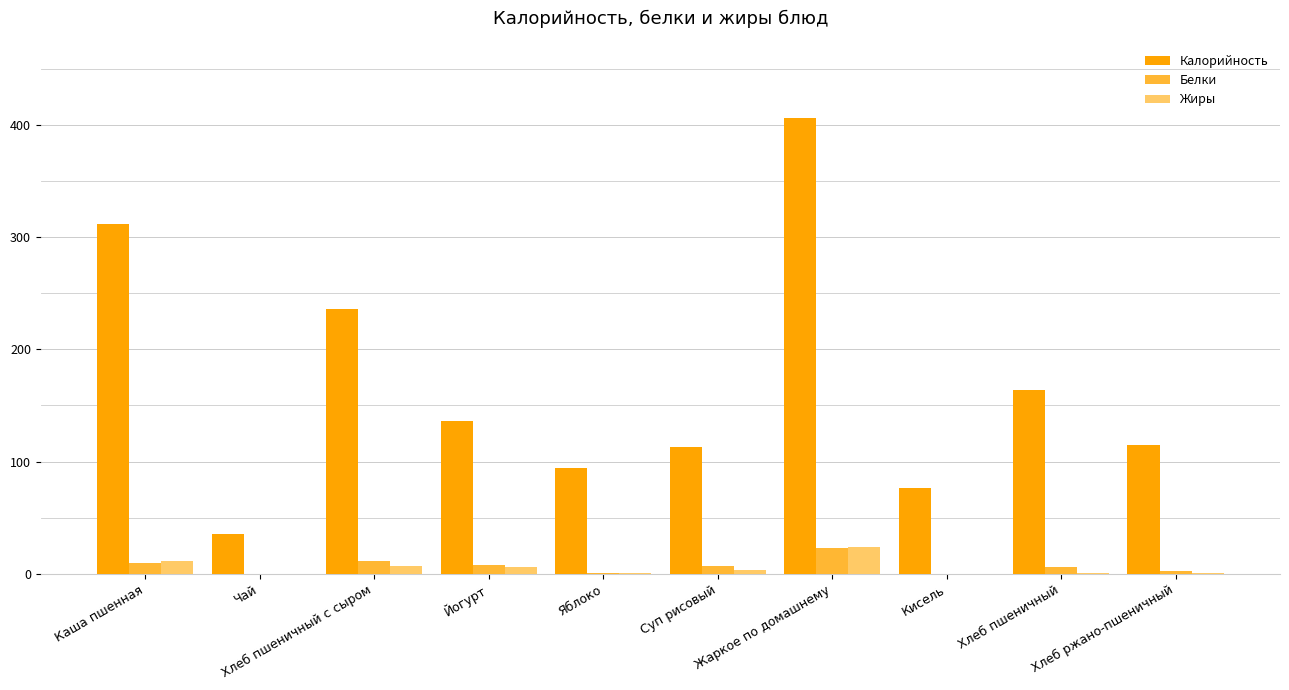

What is the sum of all Белки values?

67.4